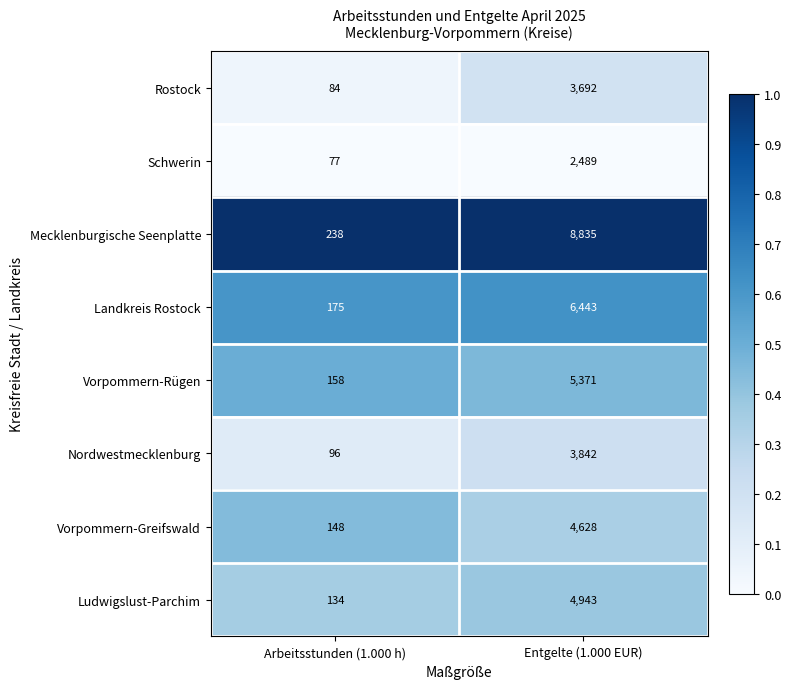

The Mecklenburgische Seenplatte series shows 8835 at Entgelte (1.000 EUR). True or false?

True